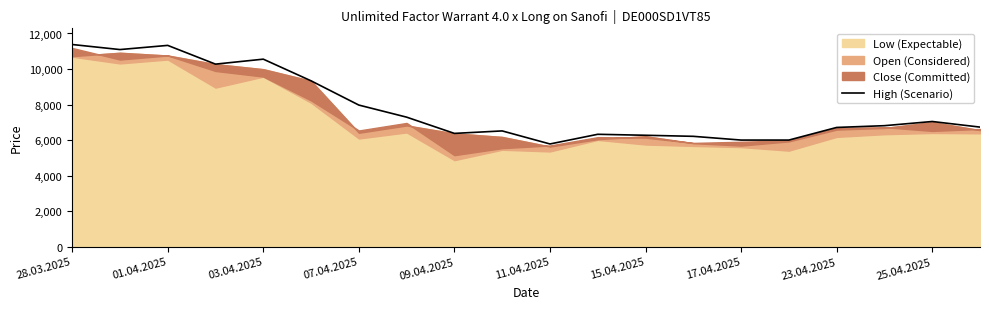

What value does the data have at 09.04.2025, to the nearest 100?

6400